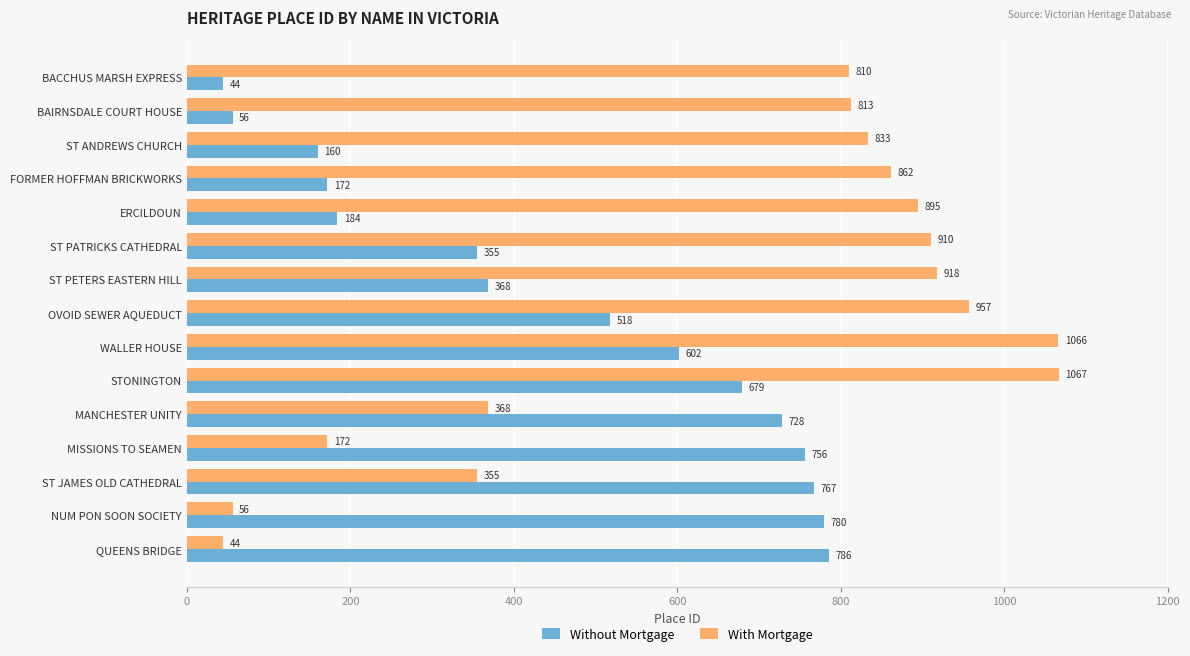

Is the value of With Mortgage at ST PETERS EASTERN HILL greater than the value of Without Mortgage at BAIRNSDALE COURT HOUSE?

Yes